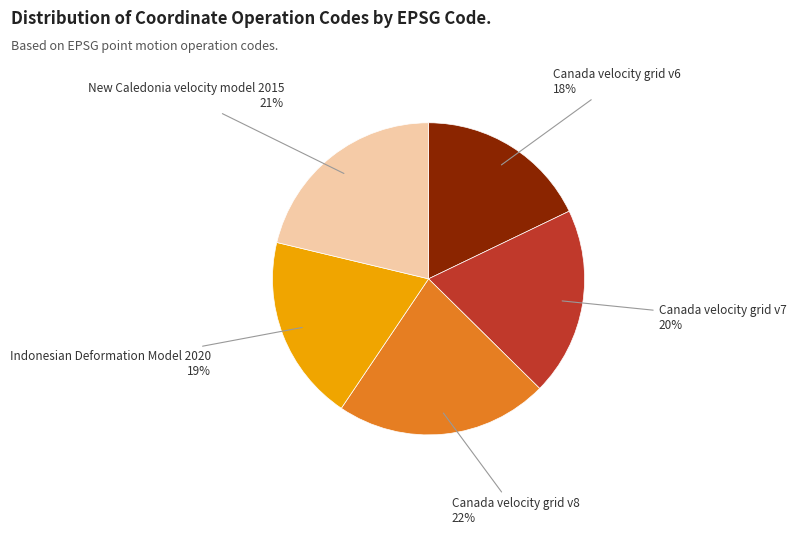

Which slice is the smallest?

Canada velocity grid v6